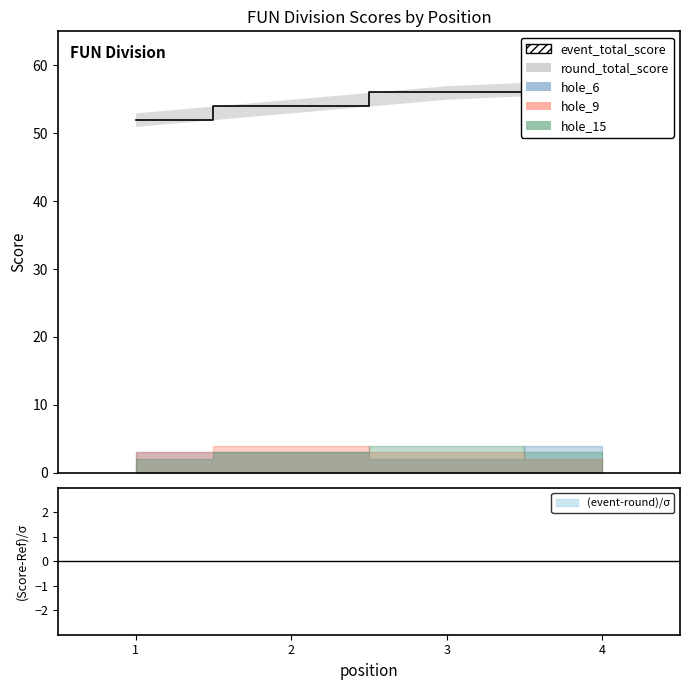

What is the value of the hole_6 point at the 4th from the left?

4